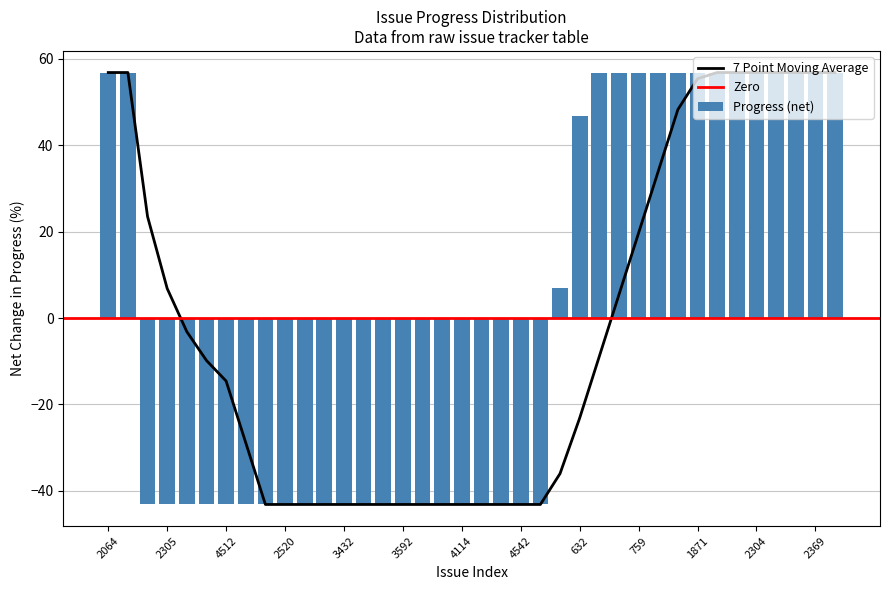

What is the difference between the maximum and minimum values?

100.0